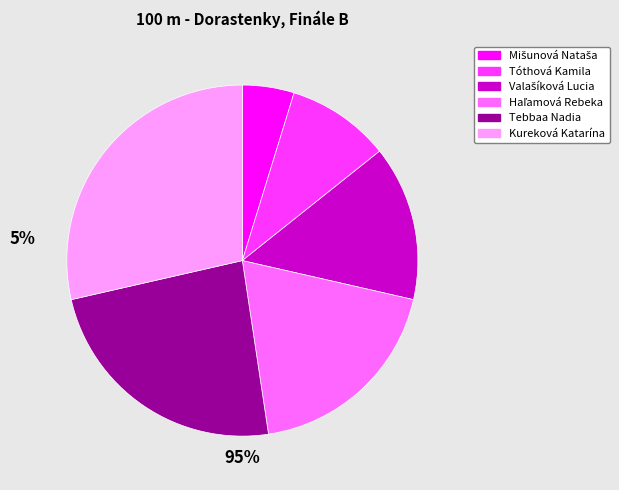

Is it true that Tóthová Kamila is 1% of the pie?

False